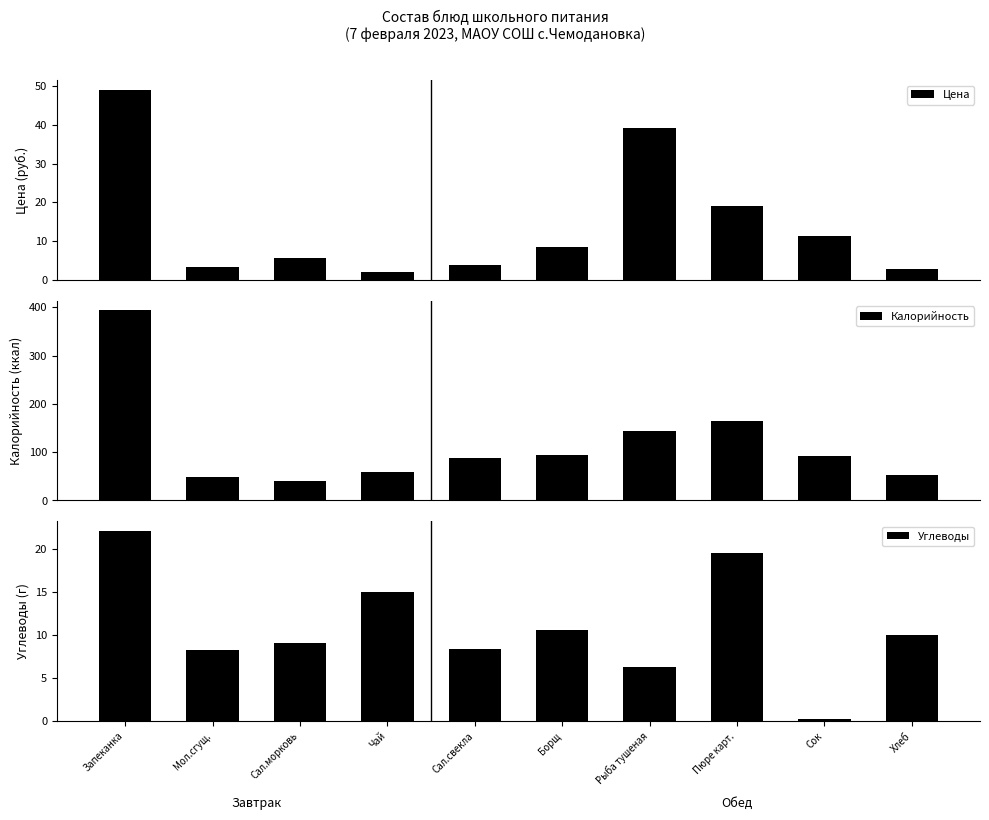

How many bars are there in total?

30